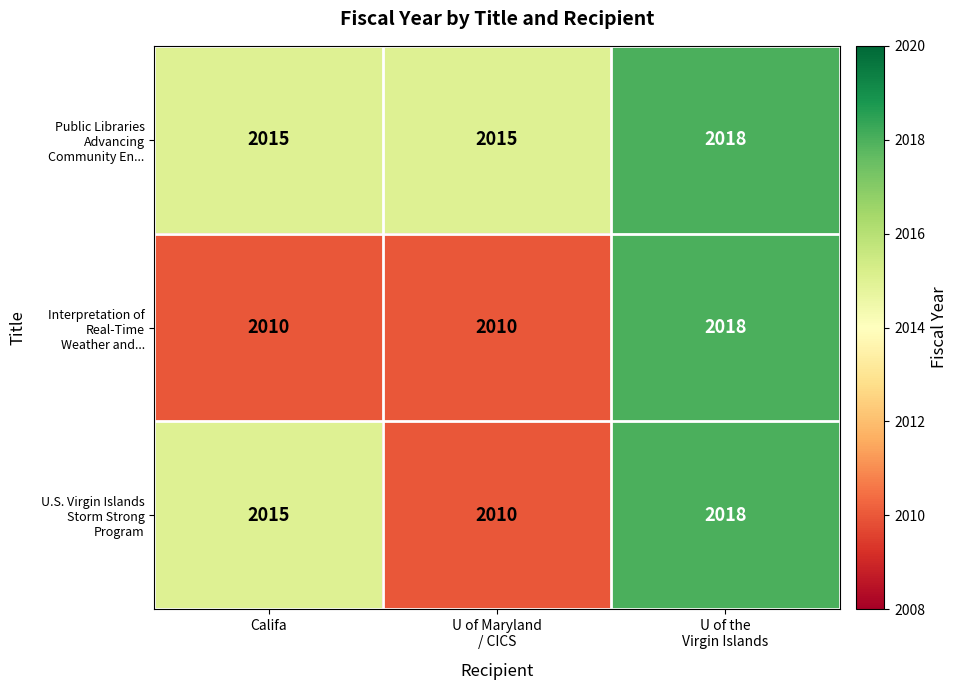

How many categories are shown in the chart?

3